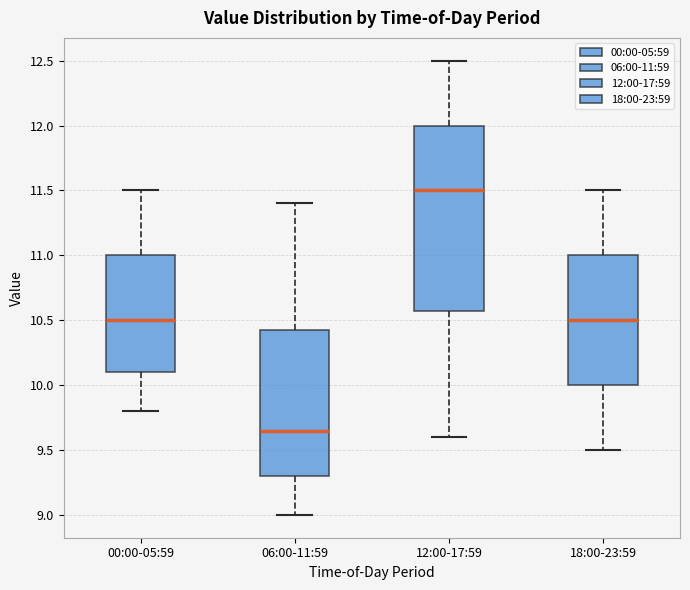

Comparing the boxes themselves (not the whiskers), which one is the tallest?

12:00-17:59